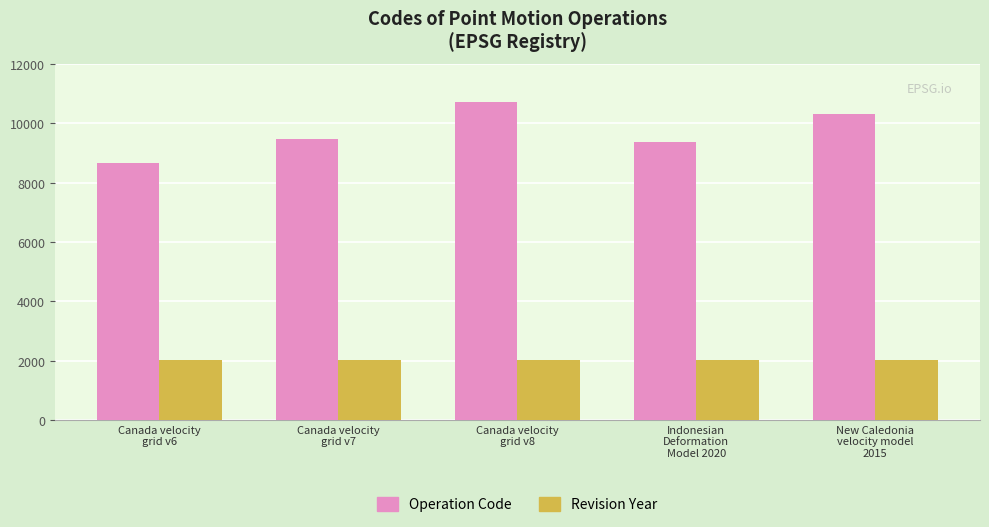

Which series has the largest total across all categories?

Operation Code